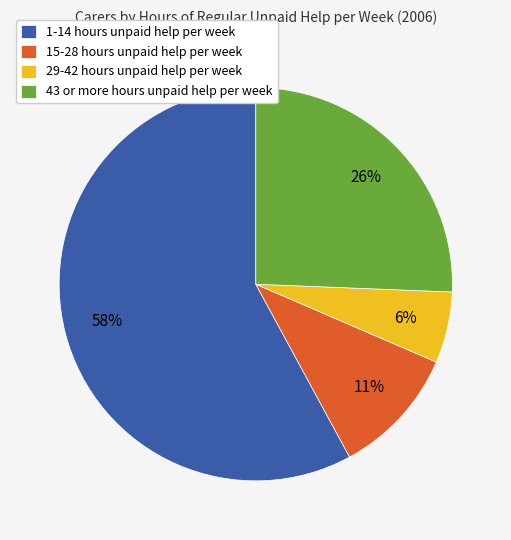

What percentage is the 43 or more hours unpaid help per week slice, to the nearest percent?

26%